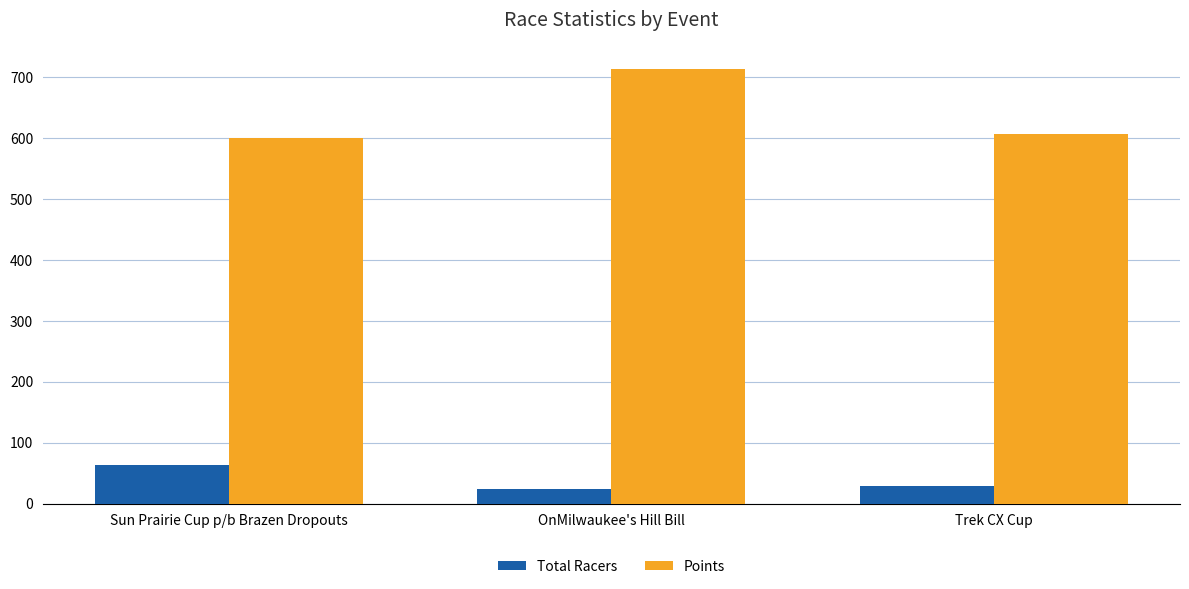

Are the bars horizontal?

No